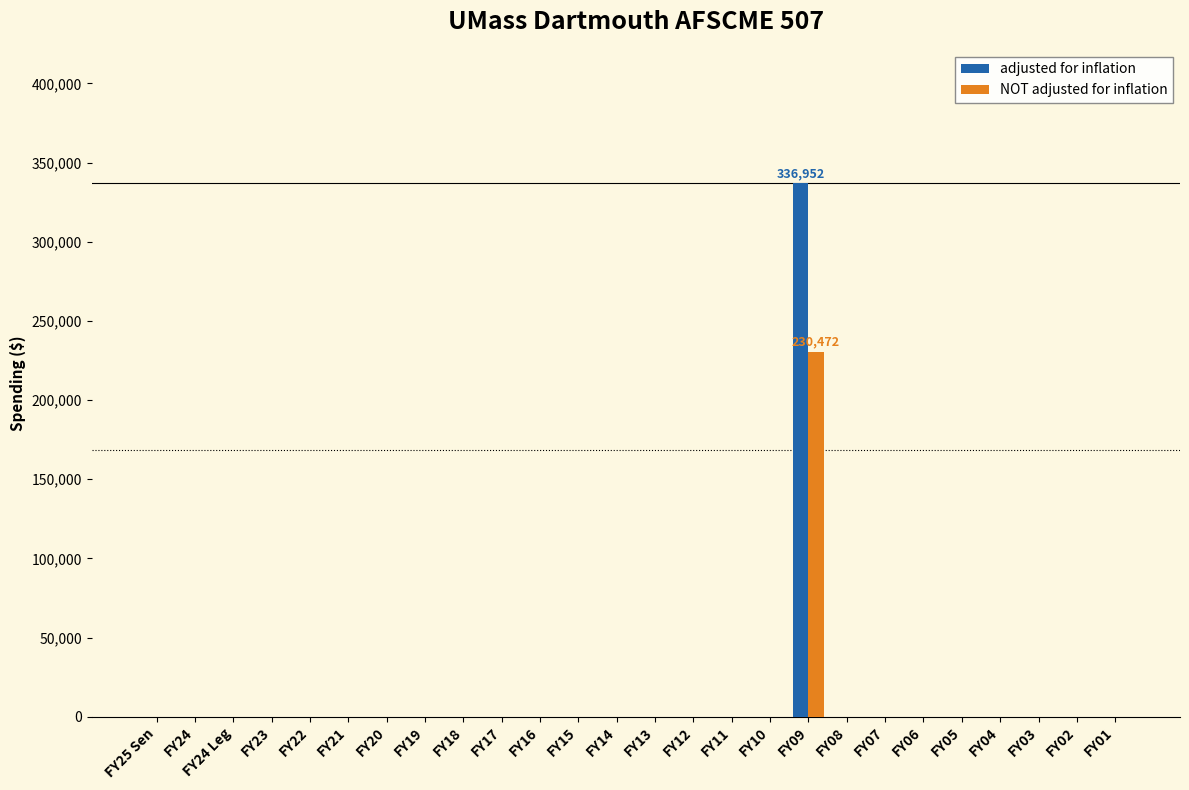

Reading right to left, list all the values displayed in this chart.

adjusted for inflation: 0	0	0	0	0	0	0	0	336952	0	0	0	0	0	0	0	0	0	0	0	0	0	0	0	0	0
NOT adjusted for inflation: 0	0	0	0	0	0	0	0	230472	0	0	0	0	0	0	0	0	0	0	0	0	0	0	0	0	0